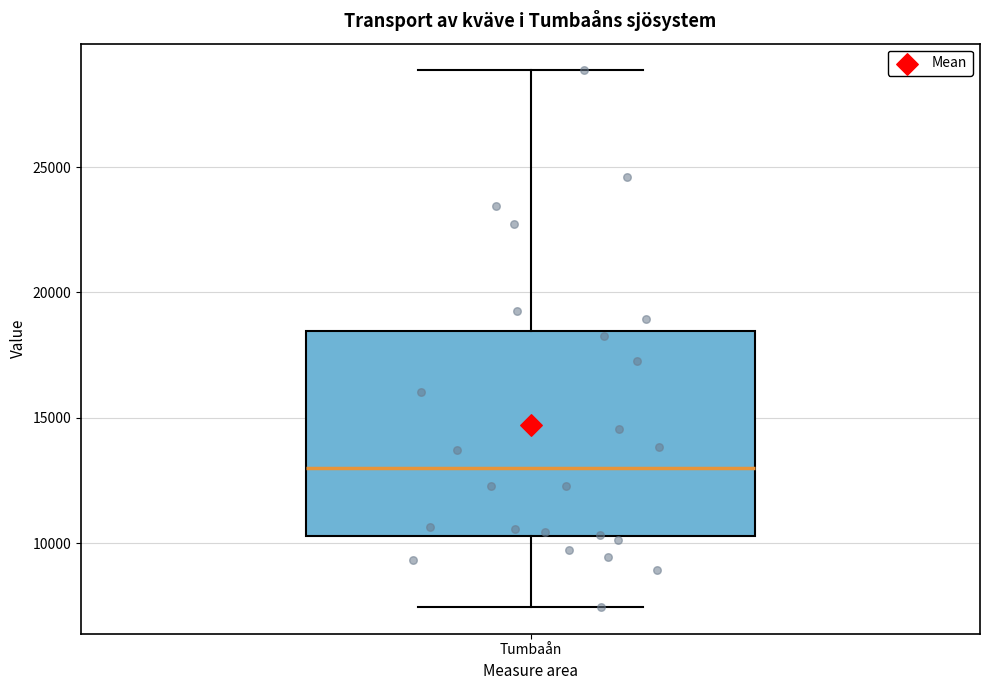

Read this box plot against the y-axis: the position of the median line, the range covered by the box, and the ends of both whiskers. The values are not printed on the chart, so give them approximately, as read against the axis.

median 13000, box 10500 to 18500, whiskers 7500 to 29000